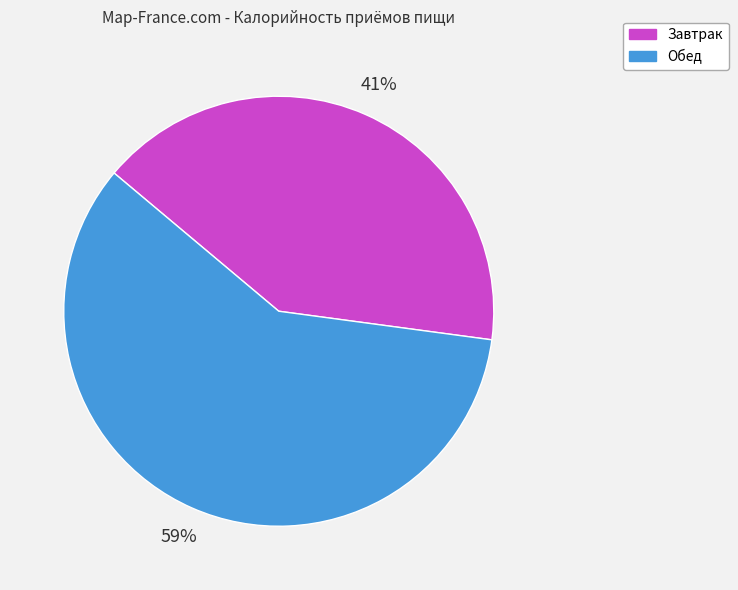

To the nearest percent, what is the average slice percentage?

50%